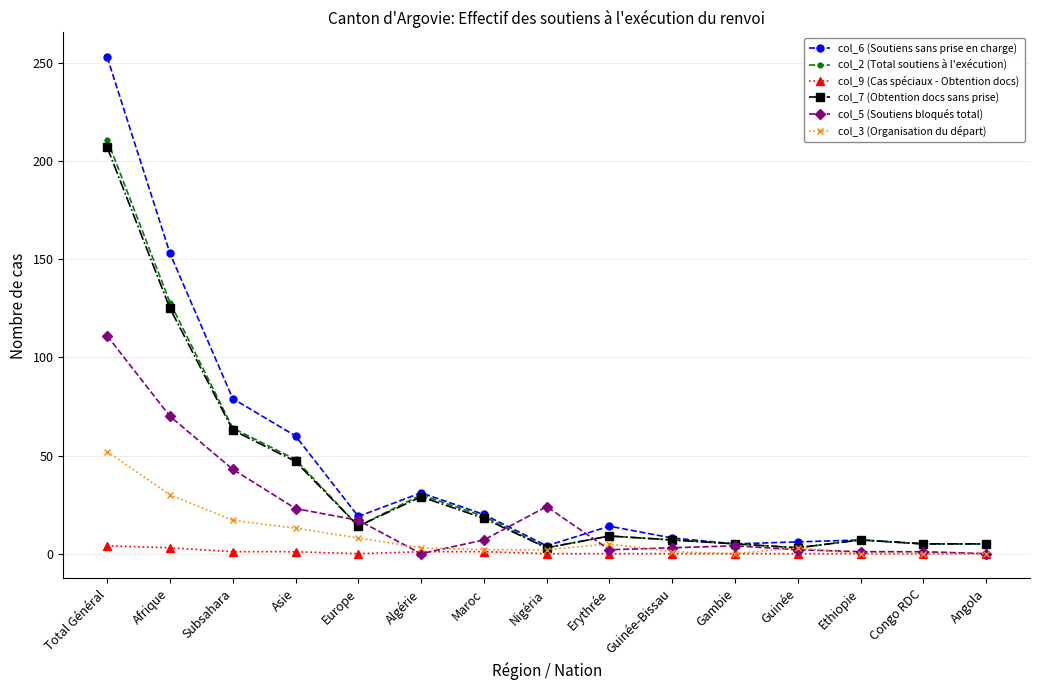

The value of col_7 (Obtention docs sans prise) at Europe is 14. True or false?

True